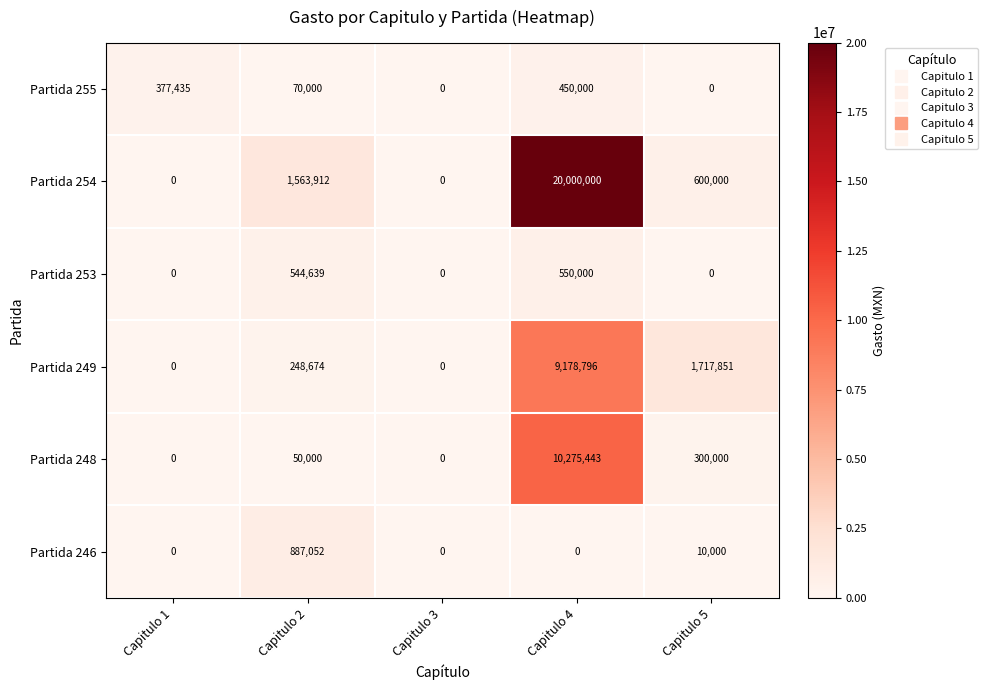

Which category has the highest value across all series?

Capitulo 4